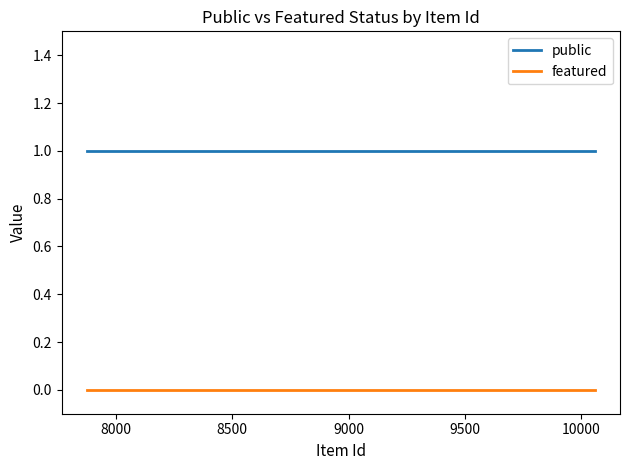

List the series in order of their peak value, highest first.

public, featured